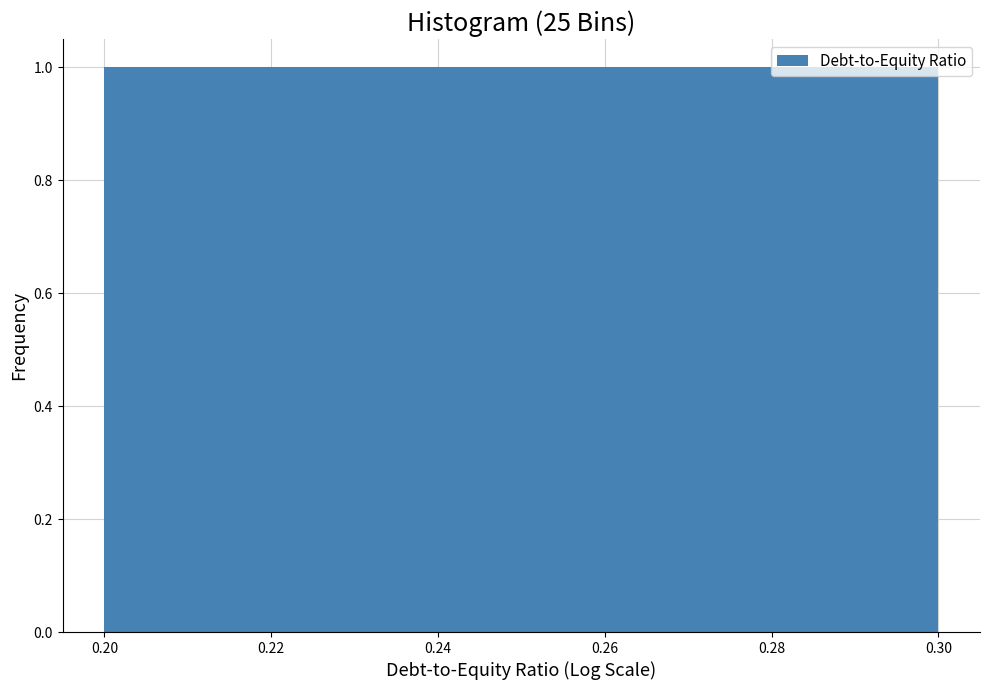

How tall is the bar that spans 0.24 to 0.26 on the x-axis? The values are not printed on the chart, so give them approximately, as read against the axis.

1